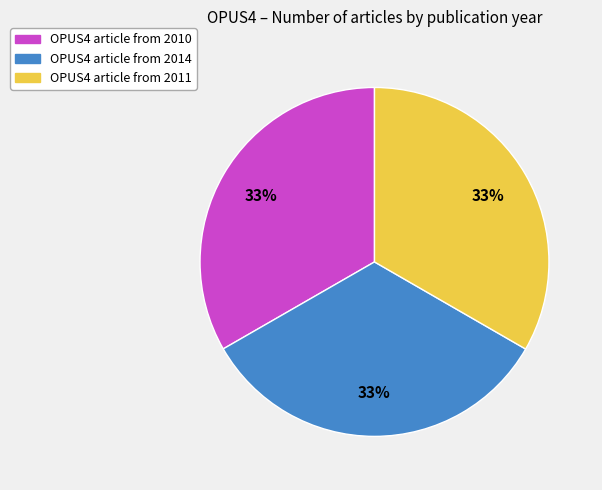

To the nearest percent, what is the average slice percentage?

33%